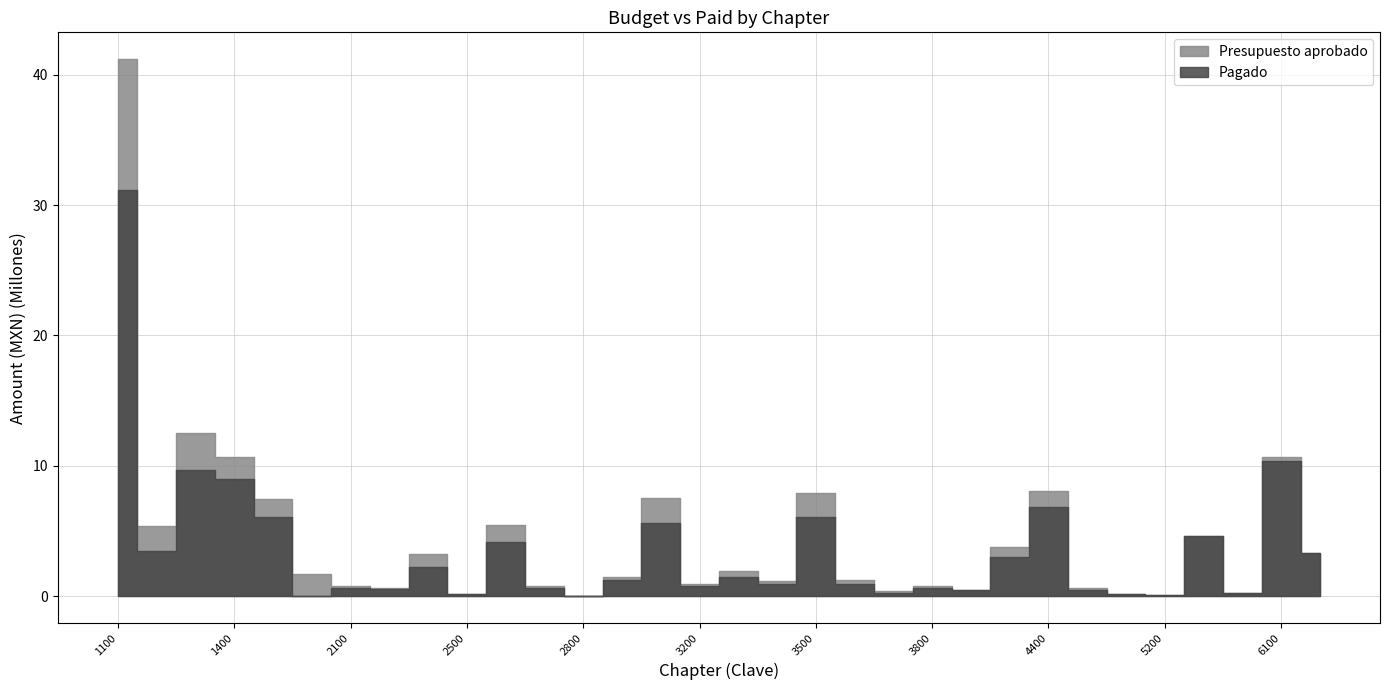

True or false: Presupuesto aprobado and Pagado cross at least once.

False